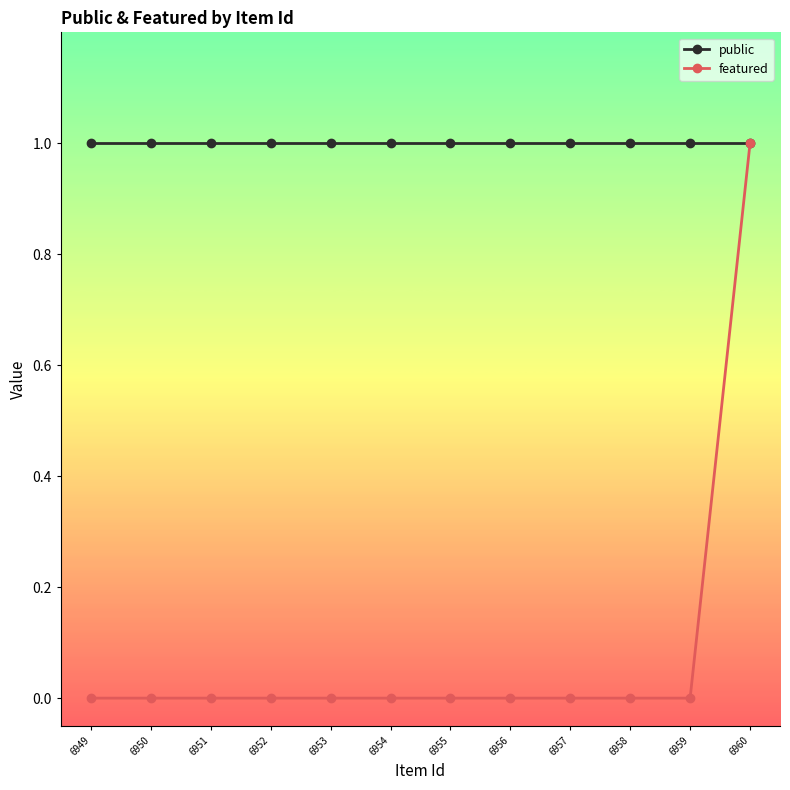

Where is featured nearest to the value 0?

6959